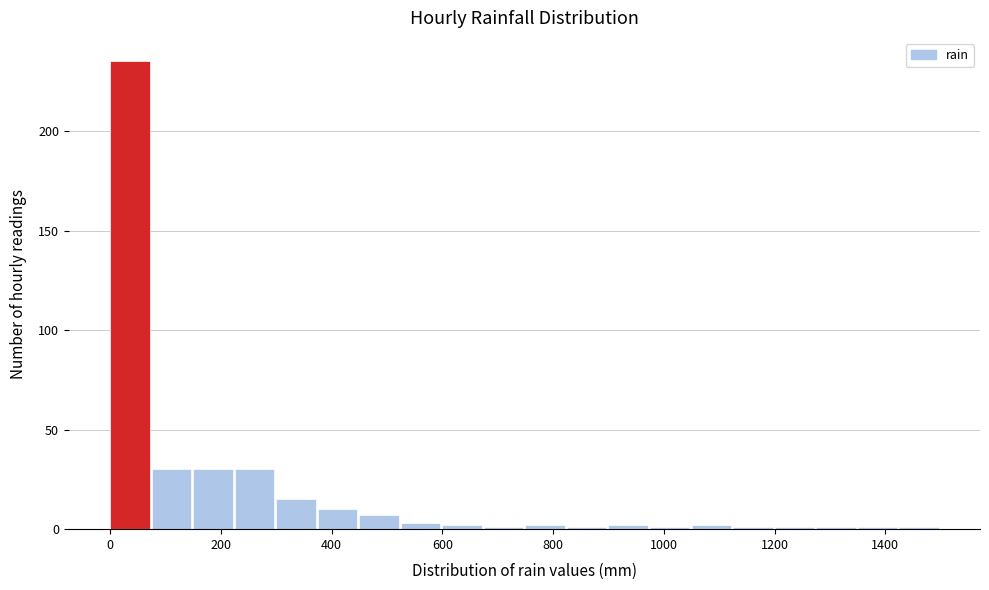

Read against the x-axis, roughly where is the centre of the tallest bar?

40